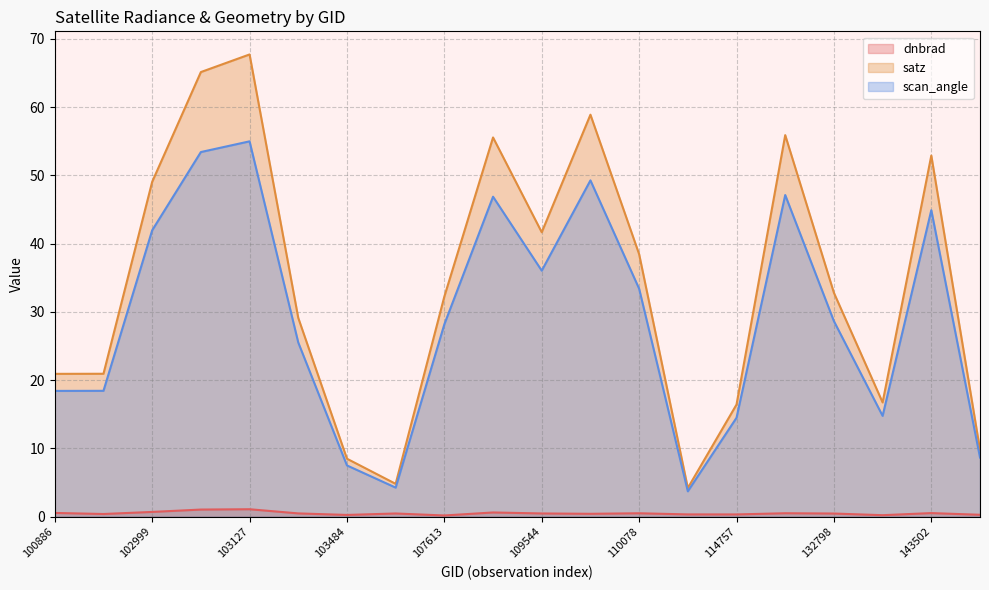

Reading left to right, extract all data points from this chart.

dnbrad: 0.6	0.4	0.7	1.1	1.1	0.5	0.3	0.5	0.2	0.6	0.5	0.4	0.5	0.3	0.3	0.5	0.5	0.2	0.5	0.3
satz: 20.9	20.9	49.1	65.1	67.7	29.1	8.5	4.8	32.3	55.6	41.7	58.9	38.5	4.2	16.4	55.9	32.8	16.7	52.9	9.8
scan_angle: 18.4	18.4	42.0	53.4	55.0	25.5	7.5	4.3	28.2	46.9	36.0	49.3	33.4	3.7	14.5	47.1	28.7	14.8	44.9	8.7